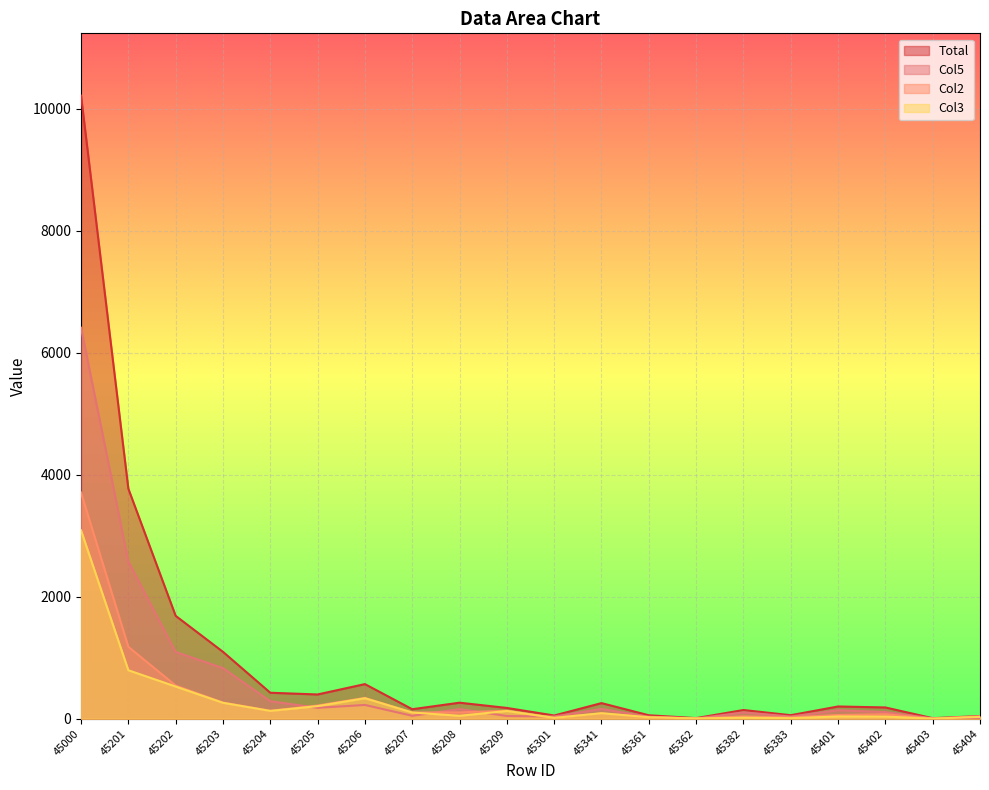

What is the sum of the Col2 values at 45209 and 45204?

262